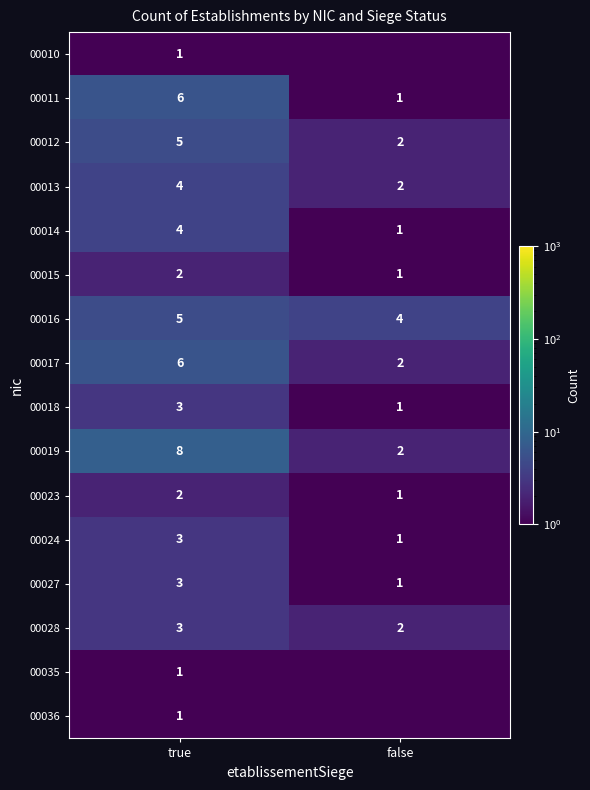

True or false: 00024 has a value of 0.3 at false.

False